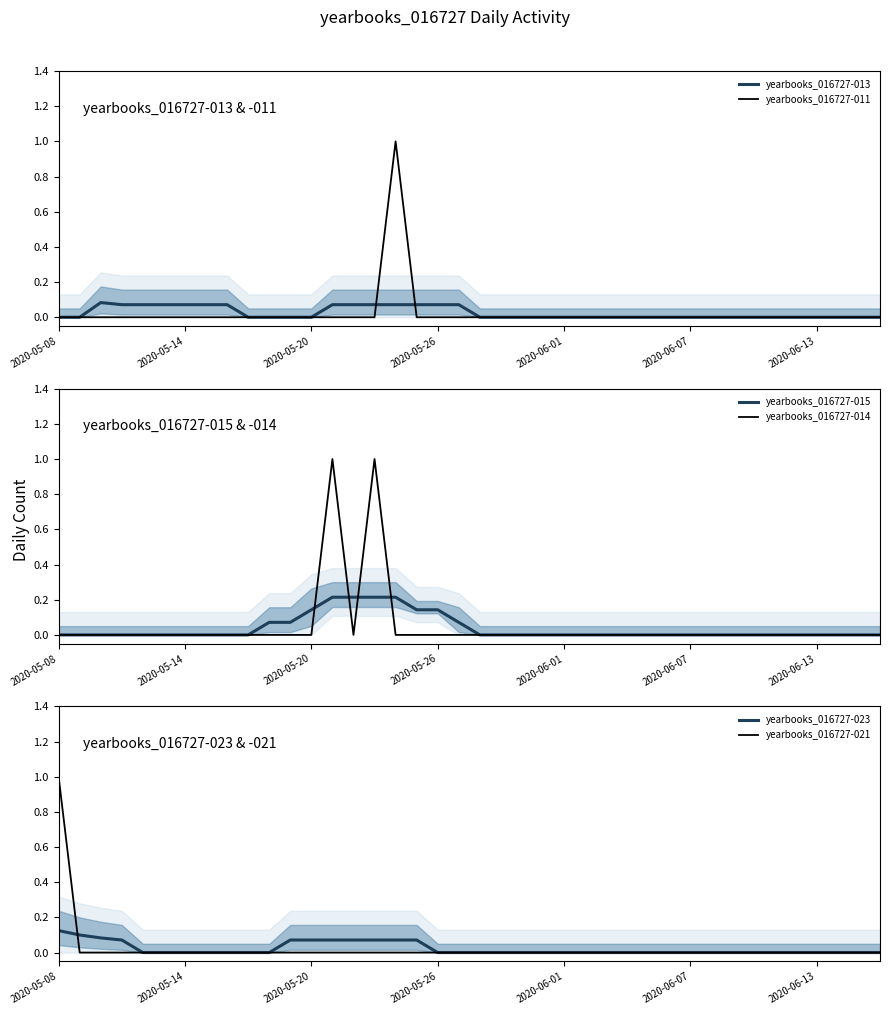

The value of yearbooks_016727-011 at 2020-06-01 is 0.0. True or false?

True